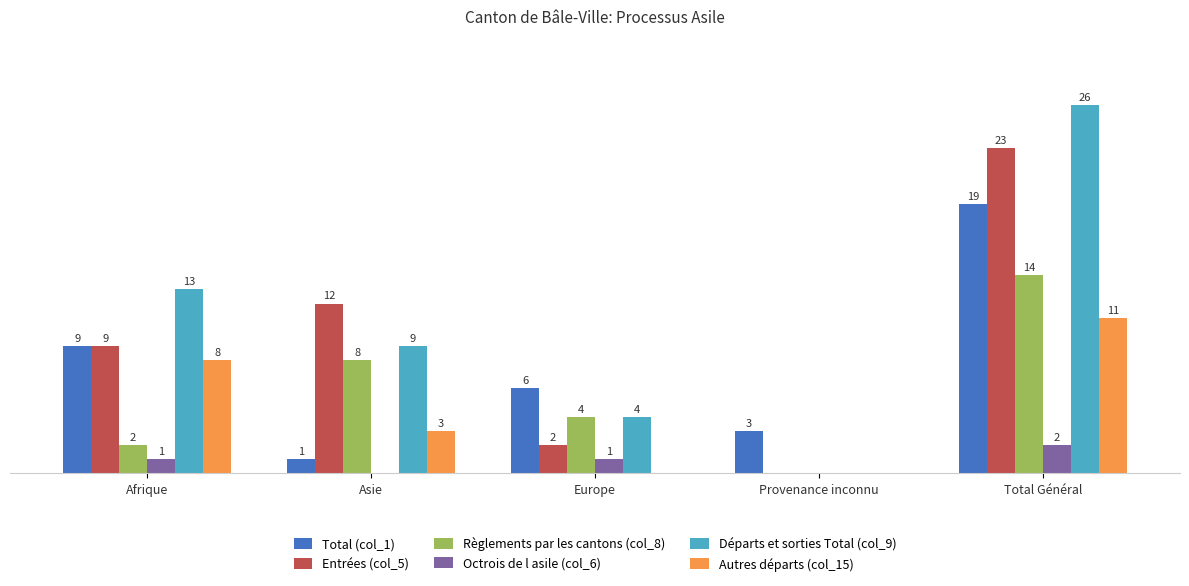

Is the value of Total (col_1) at Asie greater than the value of Départs et sorties Total (col_9) at Provenance inconnu?

Yes